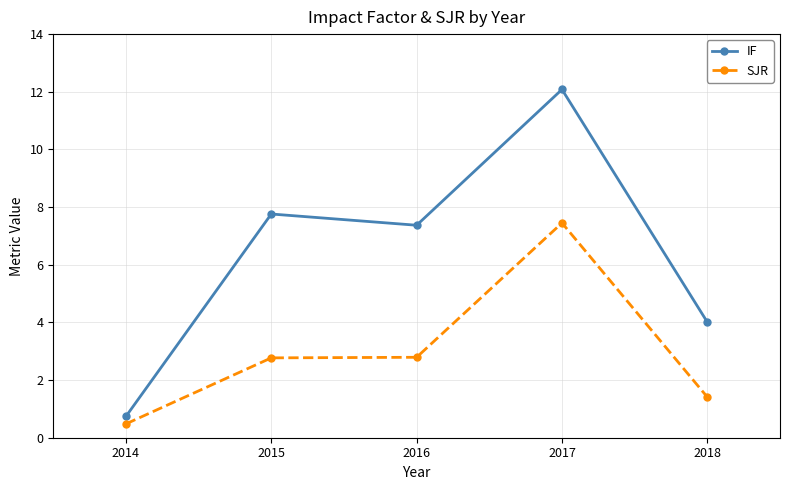

What is the difference between the maximum and minimum values in the SJR series?

7.0